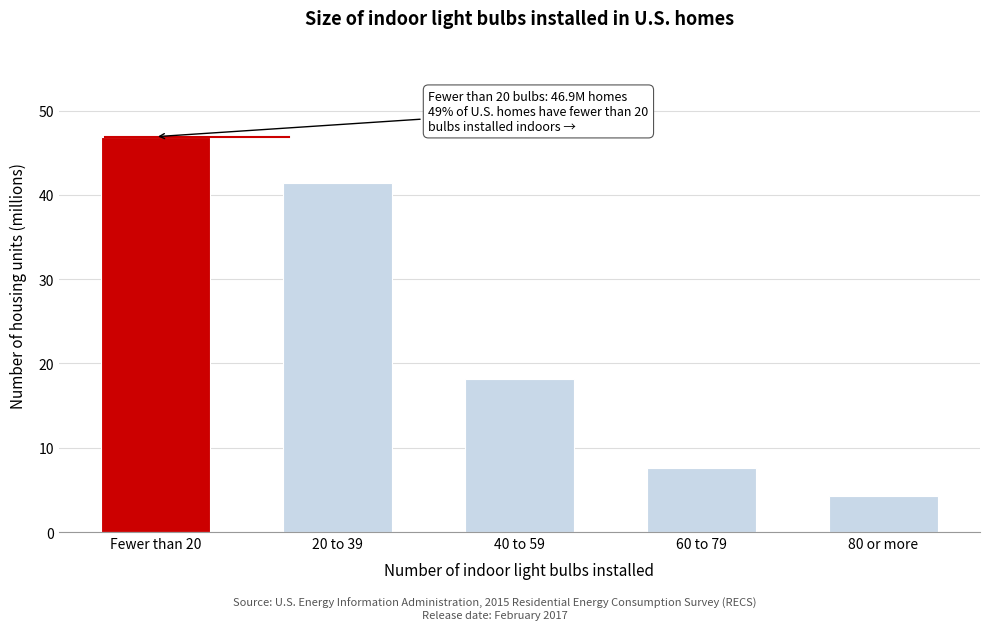

Reading left to right, what are all the values shown in this chart?

46.9	41.4	18.1	7.6	4.3